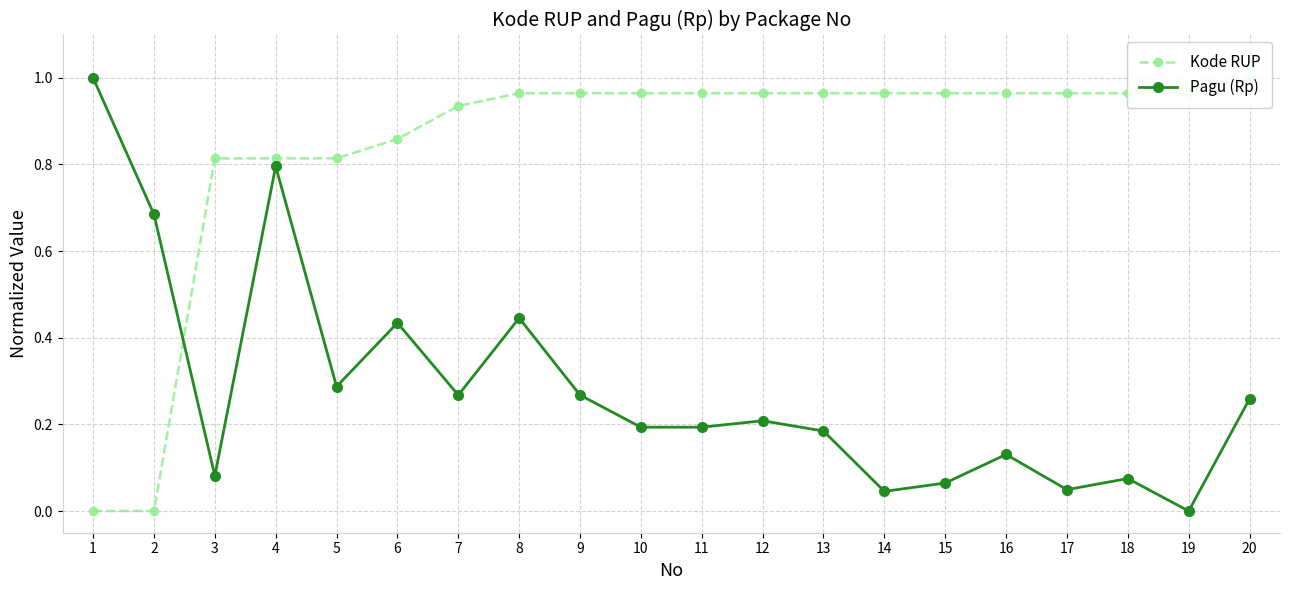

At which category does Pagu (Rp) reach its first local peak?

4